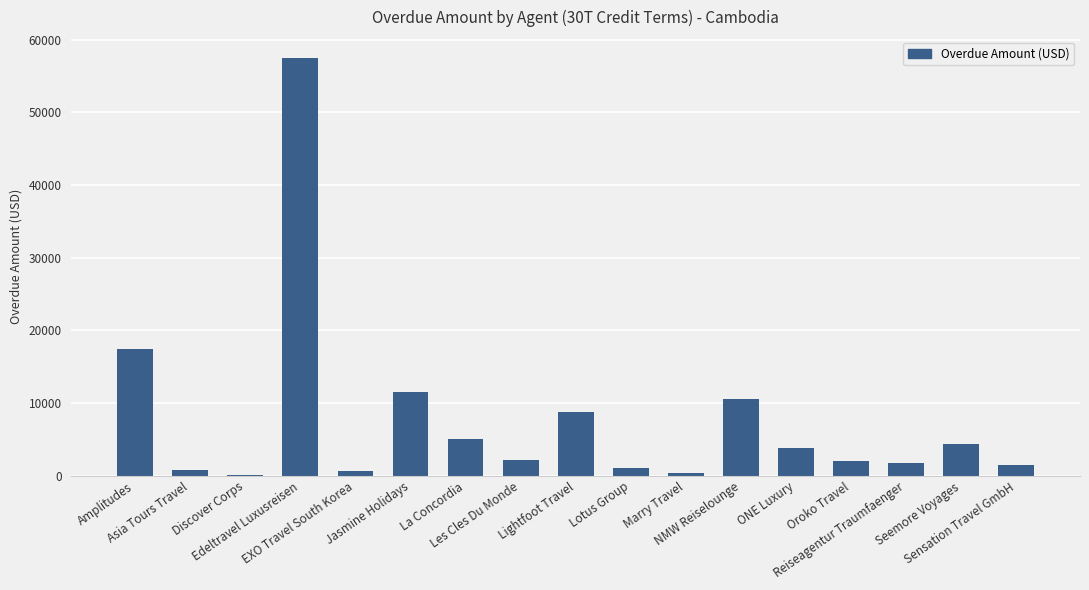

What is the greatest value displayed?

57476